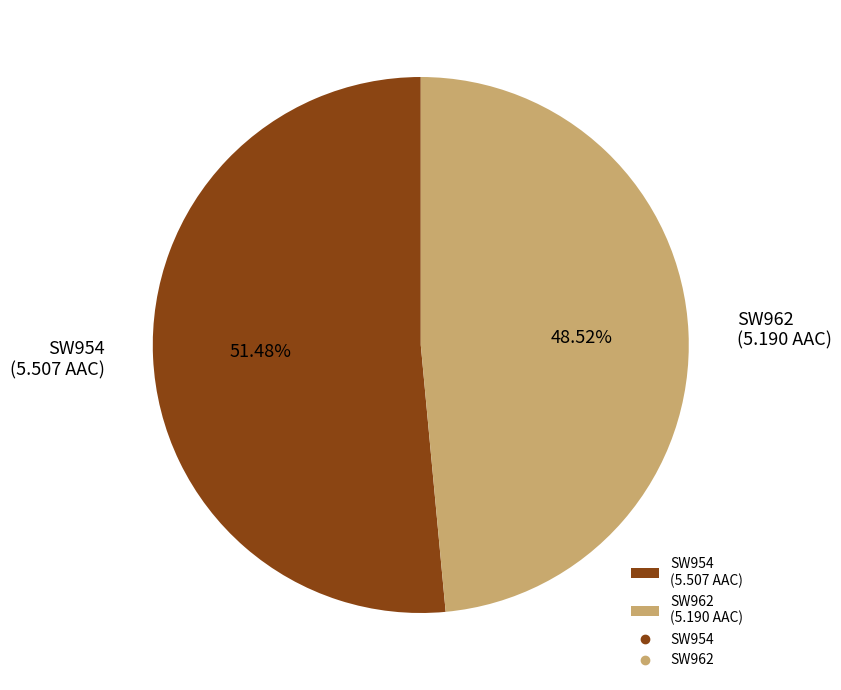

What is the ratio of the value at SW954 (5.507 AAC) to the value at SW962 (5.190 AAC)?

1.1